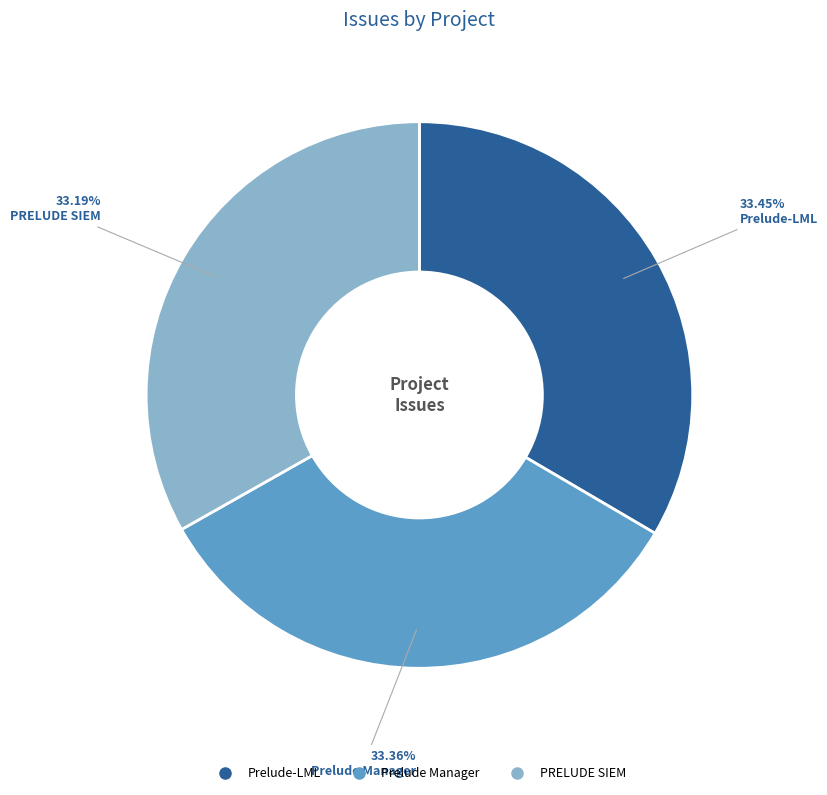

How many slices are in this pie chart?

3